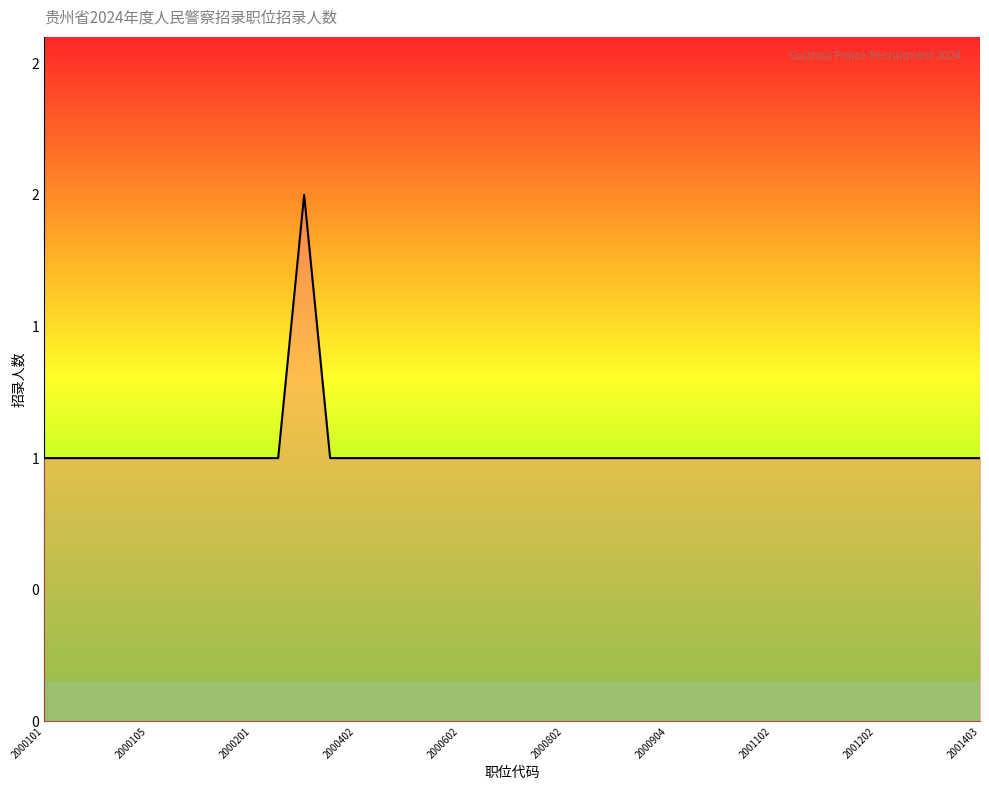

Does the chart display data point markers on the line(s)?

No